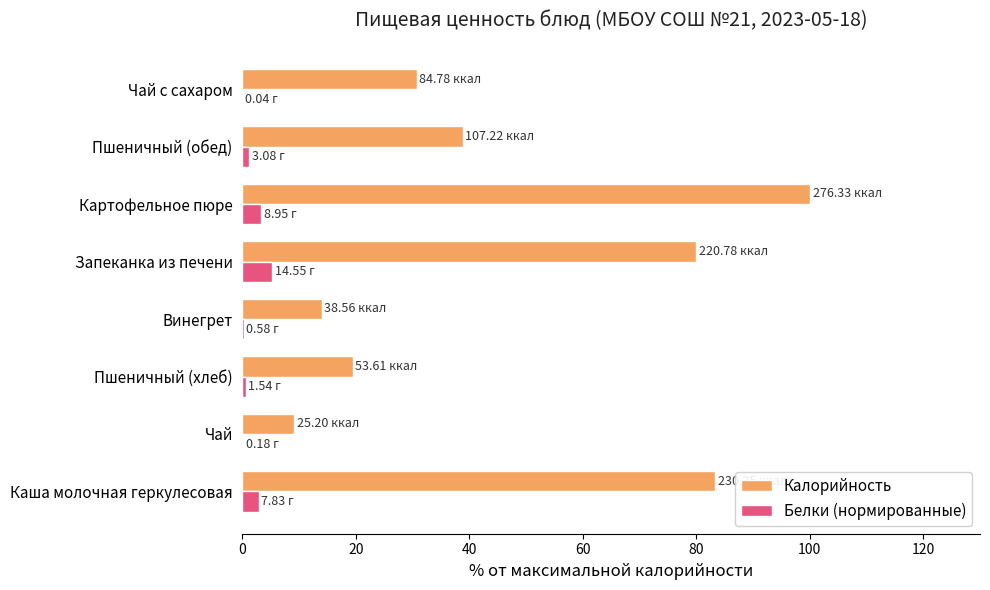

Where is Калорийность nearest to the value 54?

Пшеничный (обед)